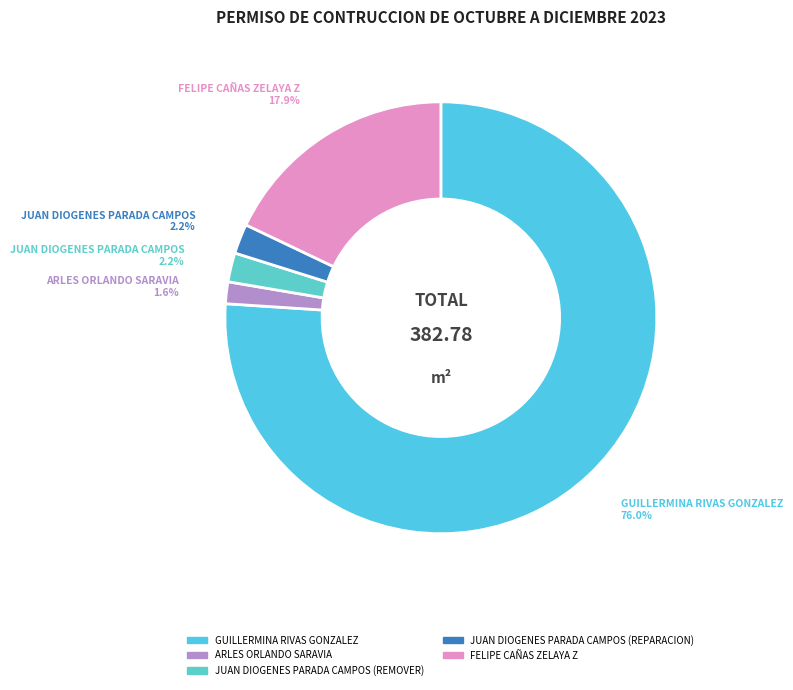

How many slices are in this pie chart?

5